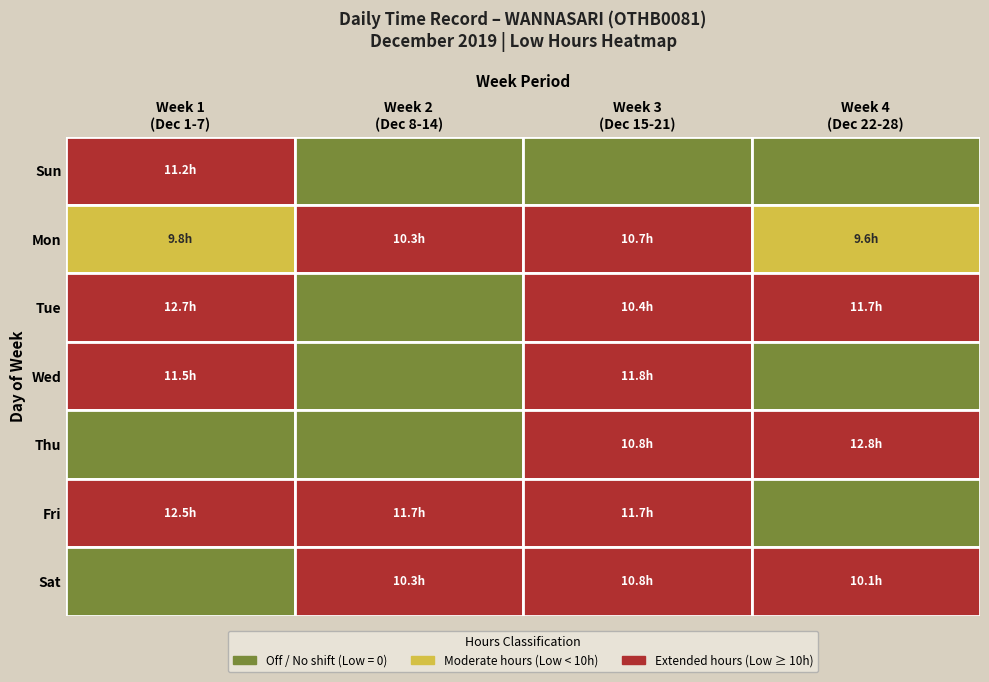

What is the sum of the values at 16 and 3?

23.4